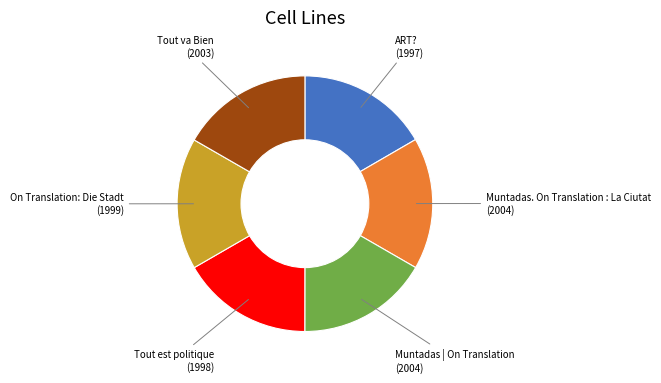

Is there any slice that represents more than half of the pie?

No